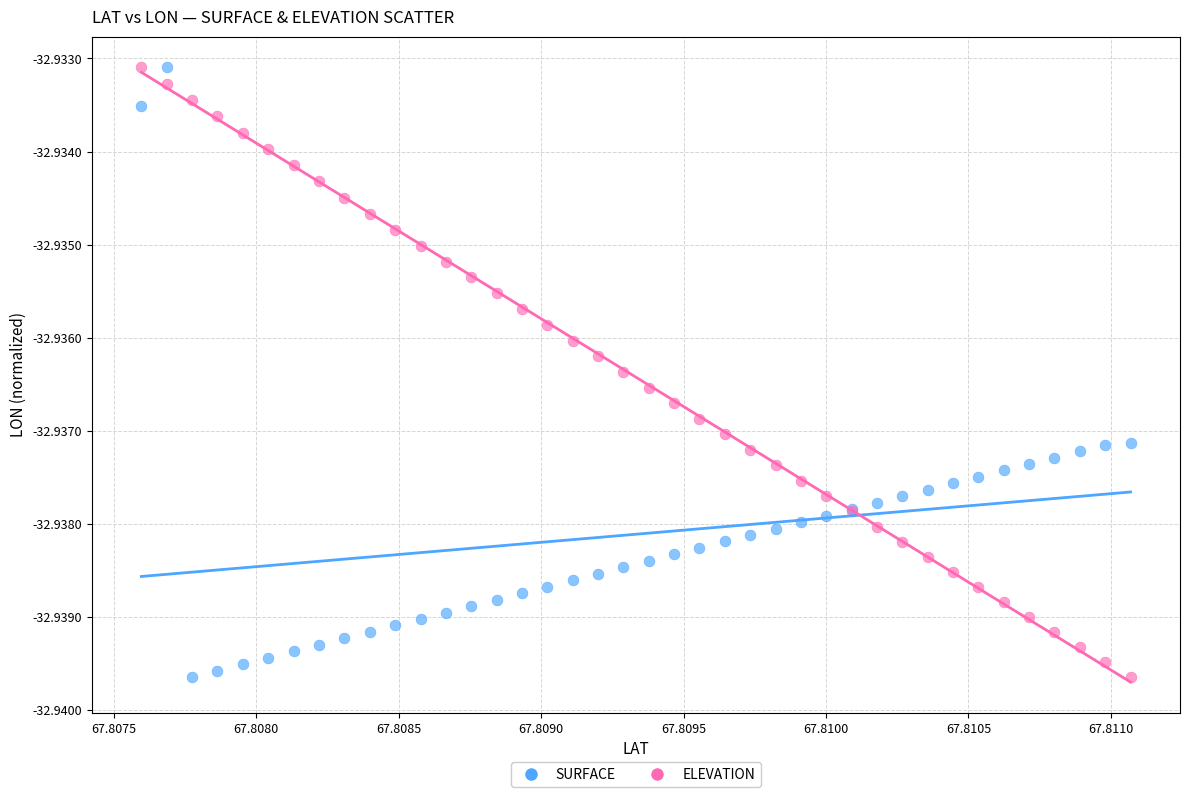

What are all the series names shown in the legend?

SURFACE, ELEVATION